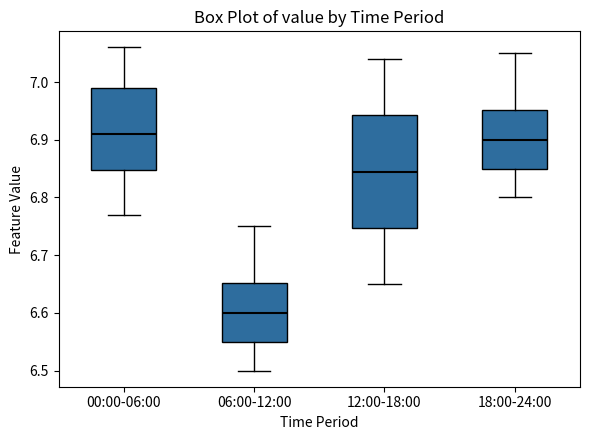

Where does the median line of the box for 18:00-24:00 sit on the y-axis? The values are not printed on the chart, so give them approximately, as read against the axis.

6.90